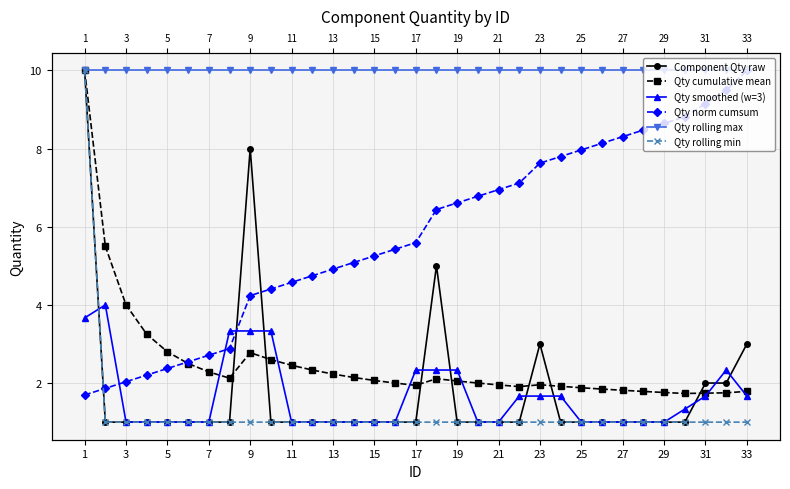

How many series are shown in this chart?

6